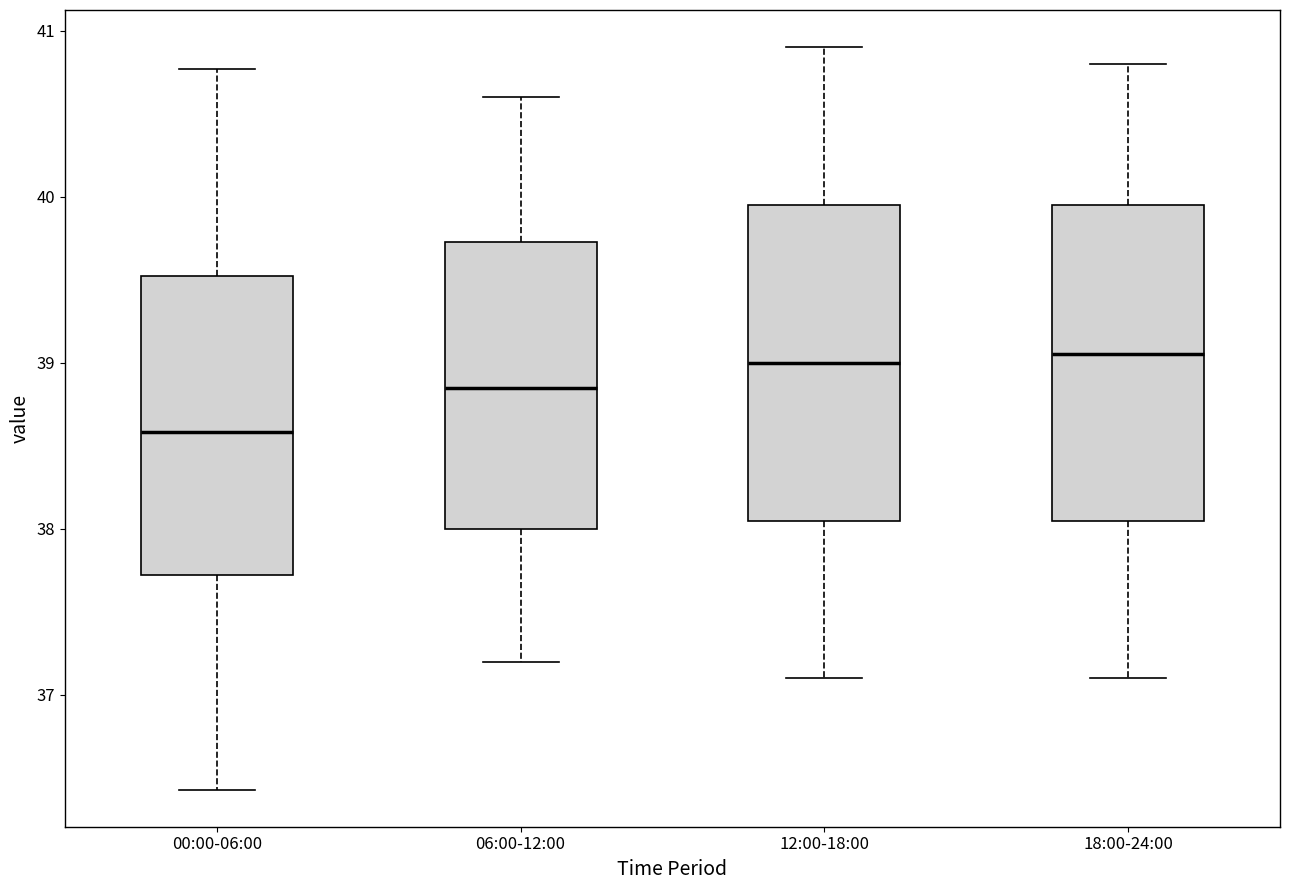

Reading left to right, read every box against the y-axis: the position of its median line, the range the box covers, and the ends of its whiskers. The values are not printed on the chart, so give them approximately, as read against the axis.

00:00-06:00: median 38.6, box 37.7 to 39.5, whiskers 36.4 to 40.8
06:00-12:00: median 38.9, box 38.0 to 39.7, whiskers 37.2 to 40.6
12:00-18:00: median 39.0, box 38.1 to 40.0, whiskers 37.1 to 40.9
18:00-24:00: median 39.1, box 38.1 to 40.0, whiskers 37.1 to 40.8